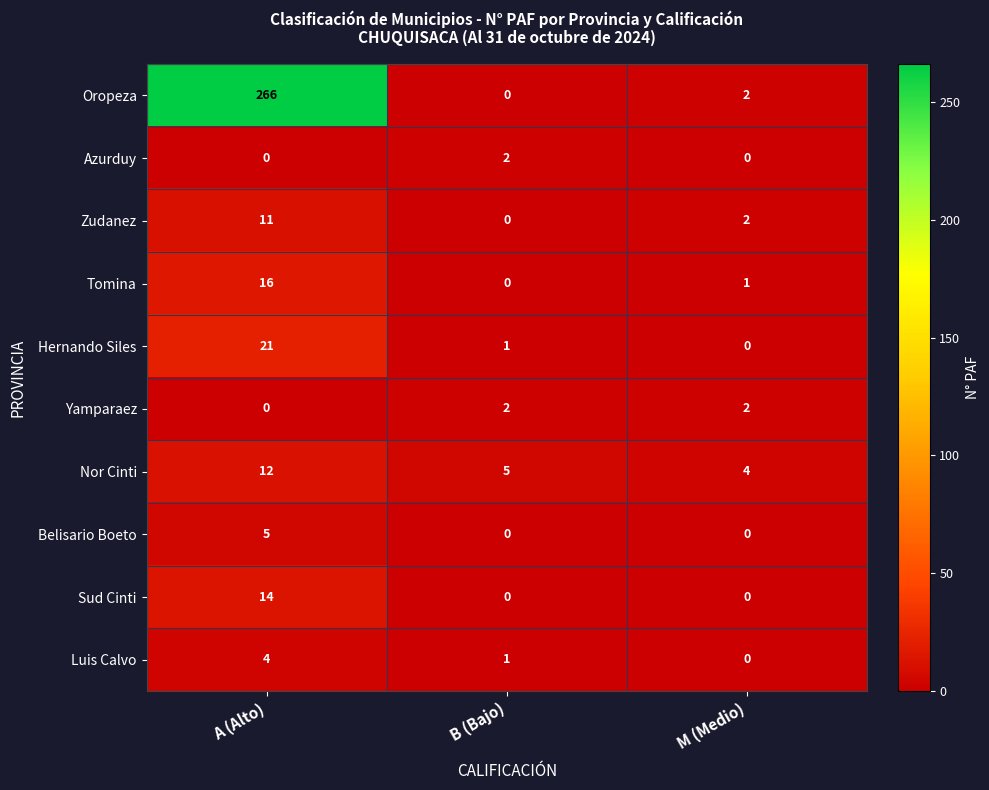

The value of Nor Cinti at B (Bajo) is 7. True or false?

False